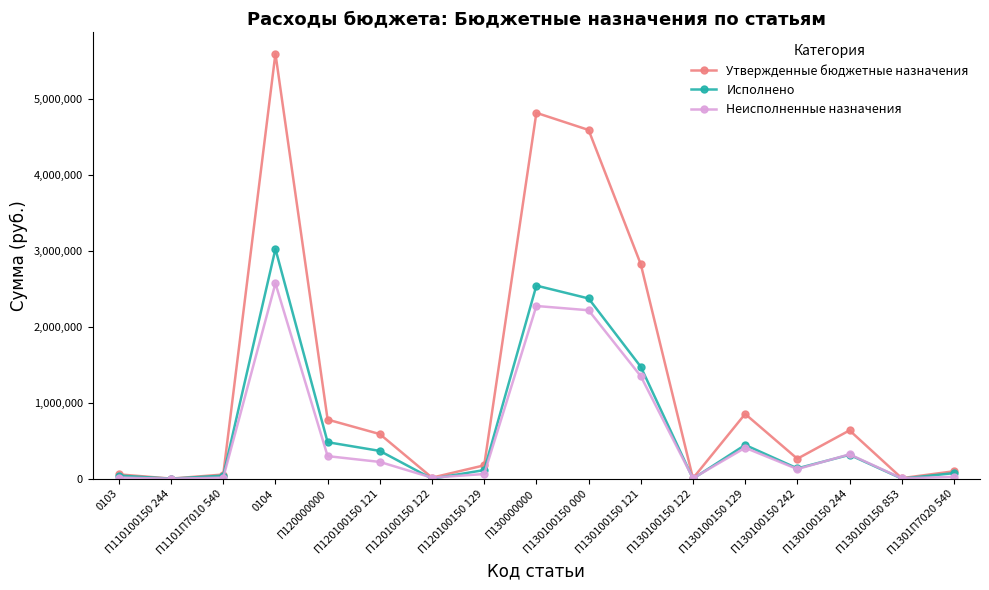

The value of Утвержденные бюджетные назначения at П130100150 129 is 1165574.7. True or false?

False